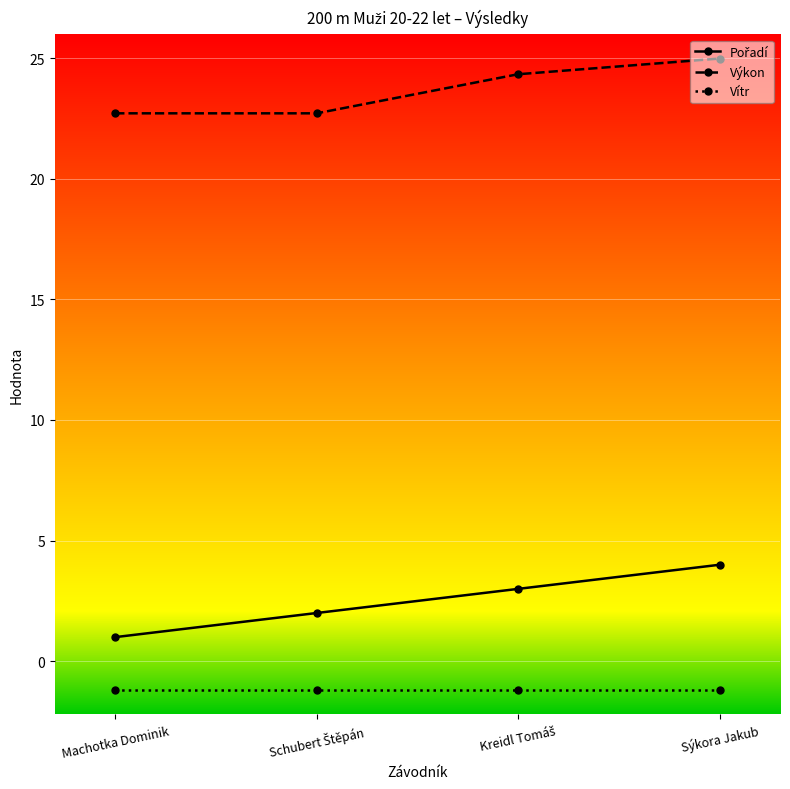

What is the value of the Výkon point at the 2nd from the left?

22.7